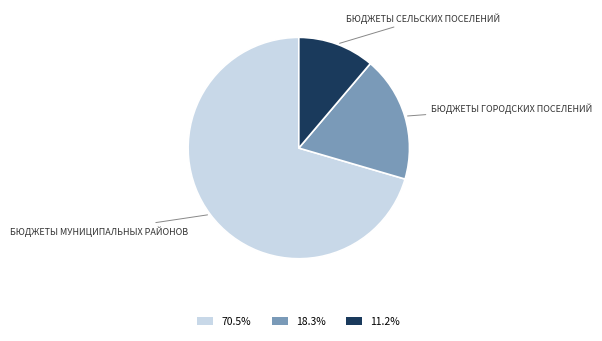

Is there any slice that represents more than half of the pie?

Yes